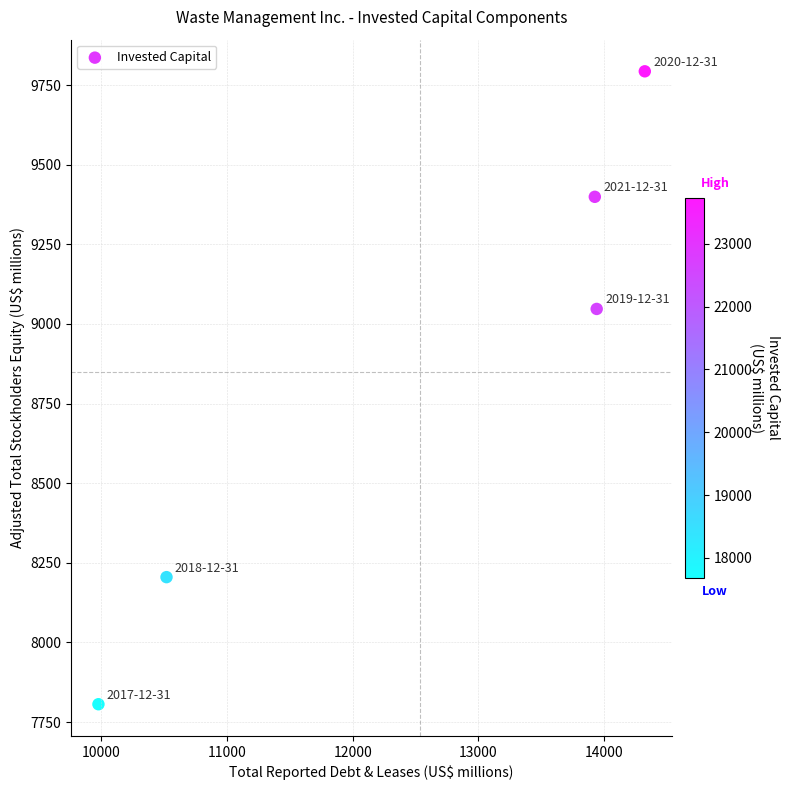

What is the average X value?

12538